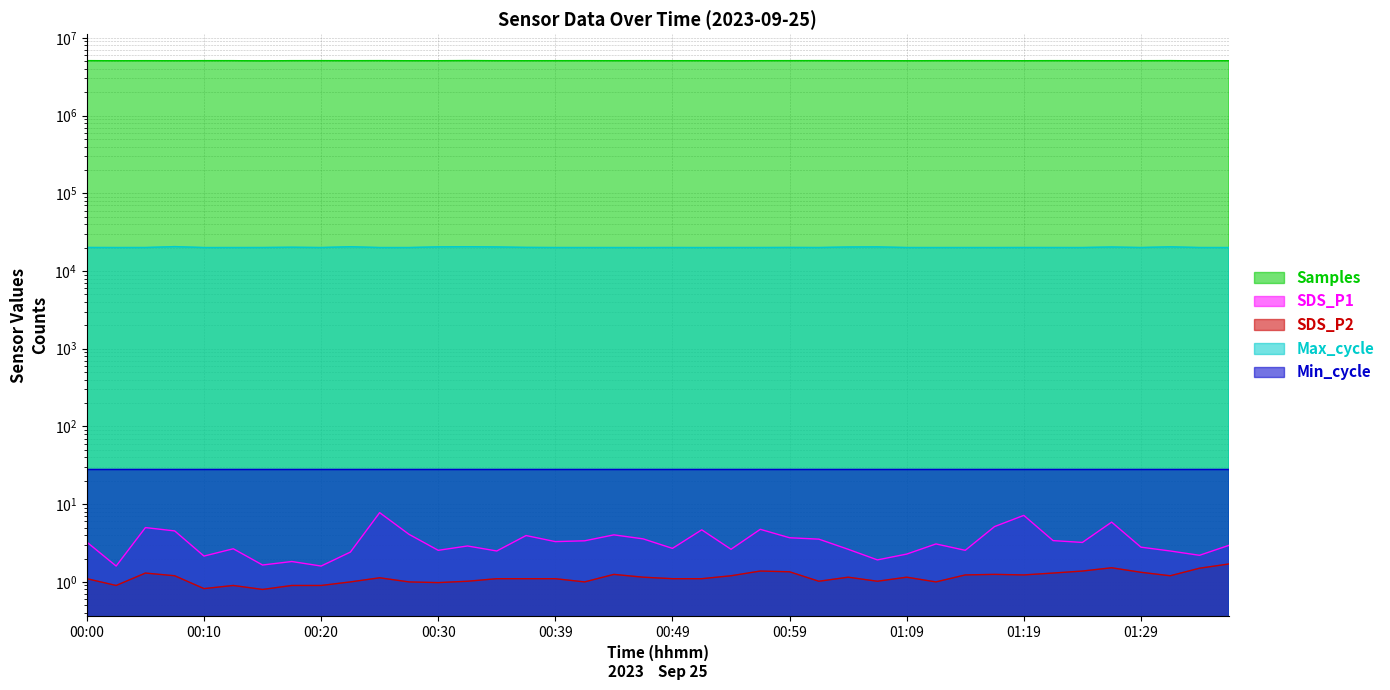

At which label does Max_cycle first exceed 20054?

00:00